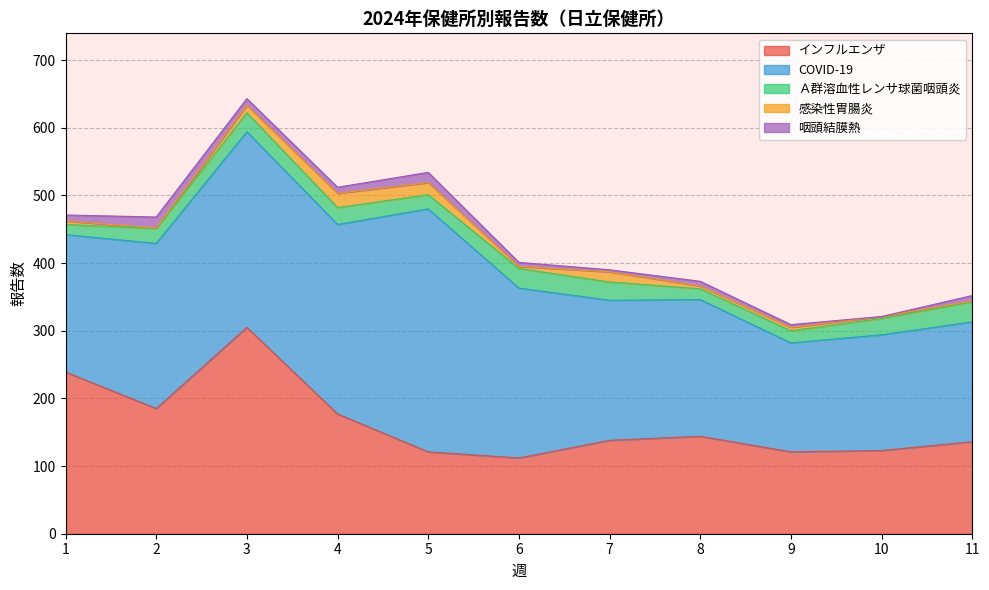

At which label is インフルエンザ closest to 208?

2